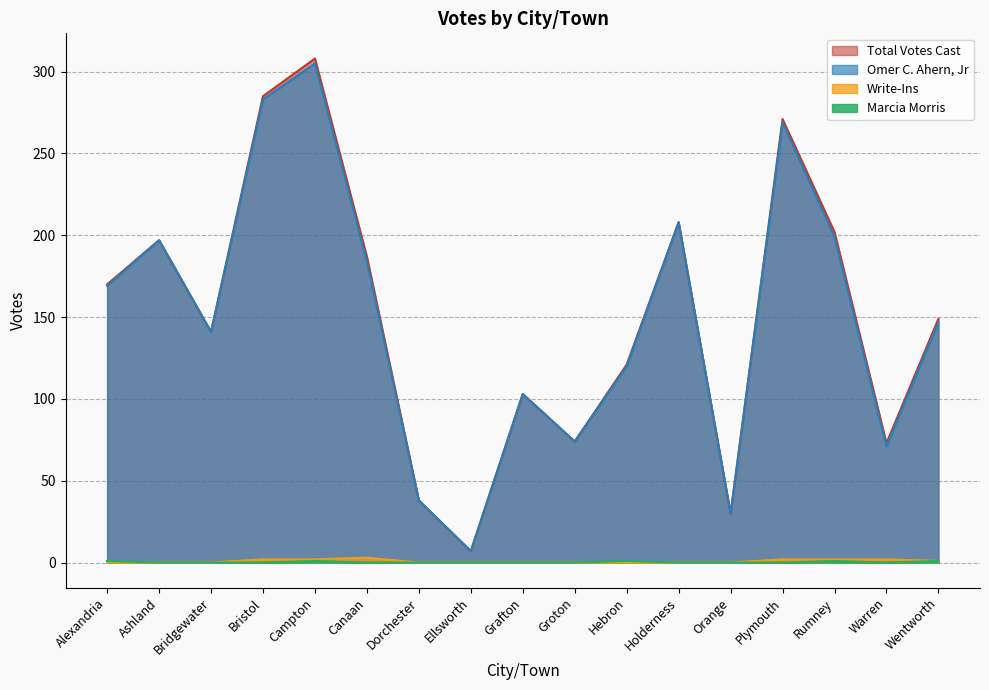

Rank the series by their maximum value, from lowest to highest.

Marcia Morris, Write-Ins, Omer C. Ahern, Jr, Total Votes Cast